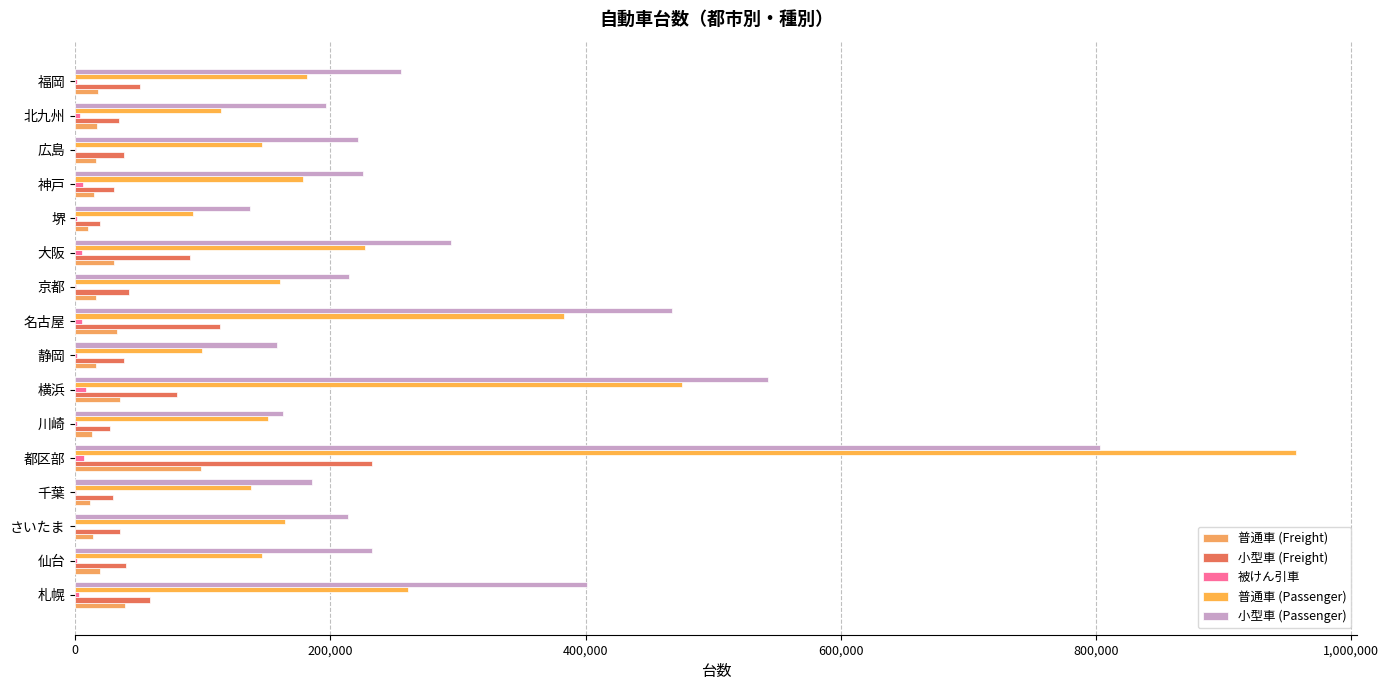

What is the difference between the maximum and minimum values in the 普通車 (Freight) series?

88646